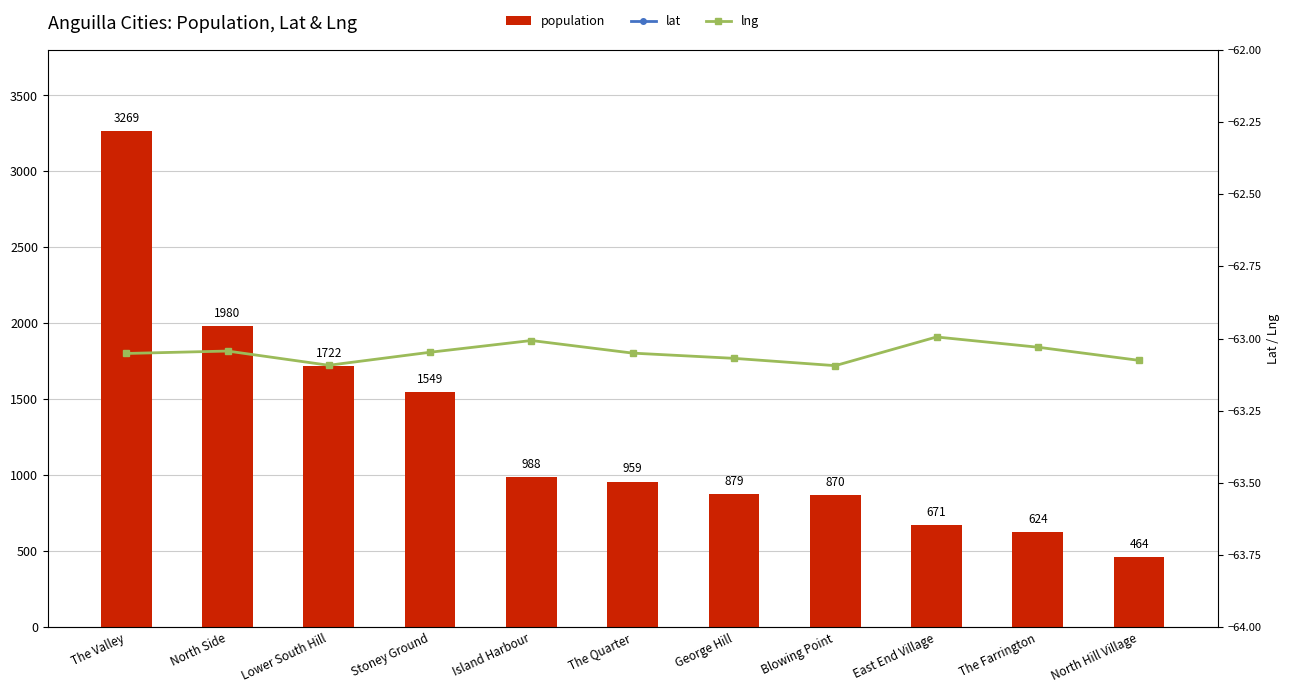

At North Hill Village, list the series in order from largest to smallest.

population, lat, lng